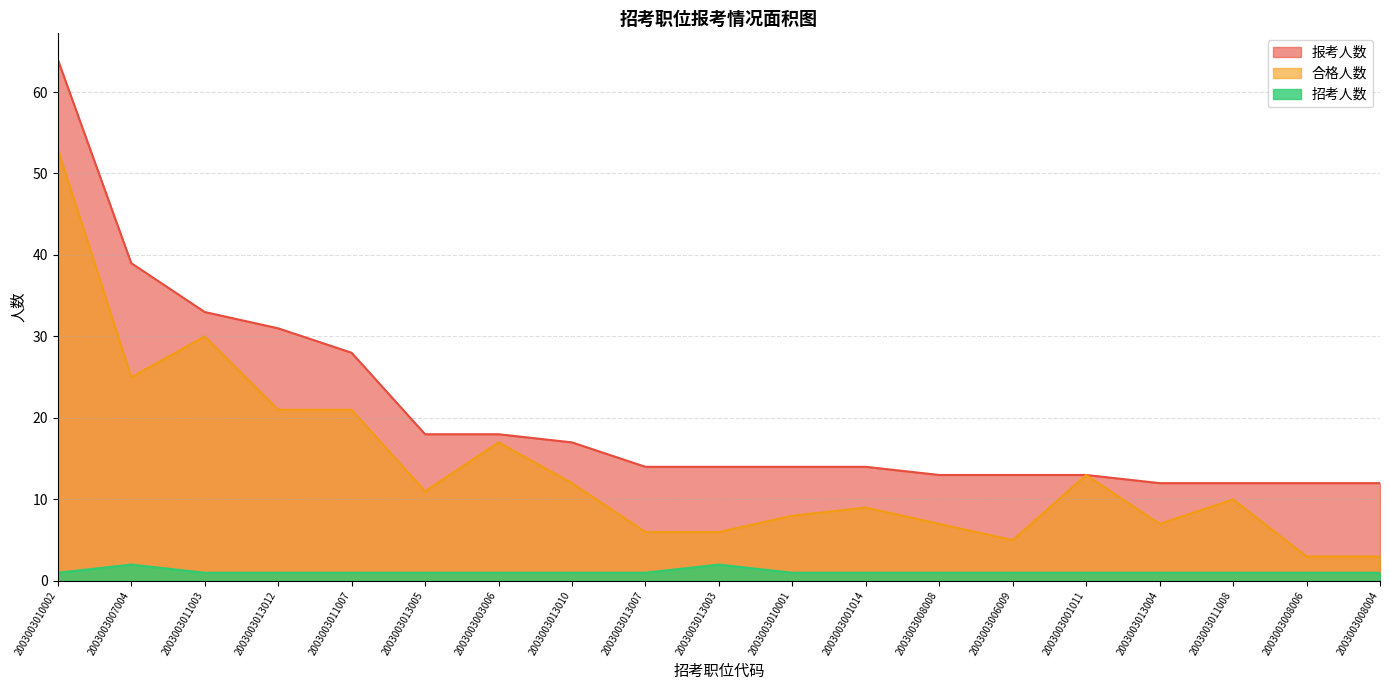

What is the label of the 11th point from the right?

2003003013007